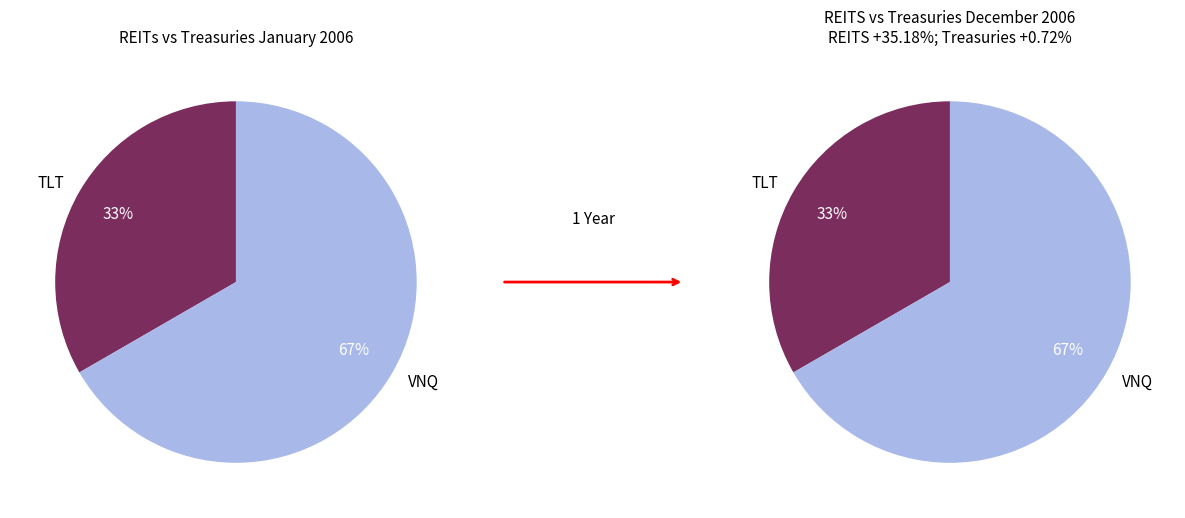

True or false: 5 accounts for 31% of the total.

False